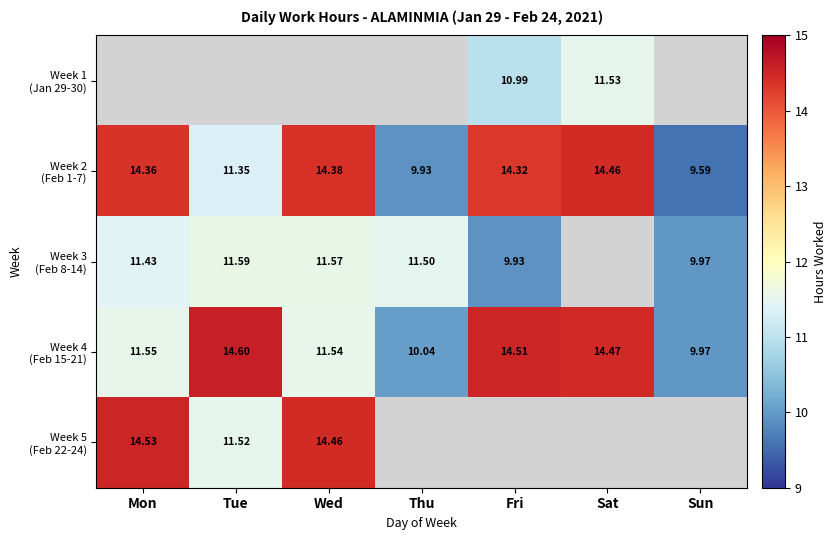

The Week 2 (Feb 1-7) series shows 14.4 at Wed. True or false?

True